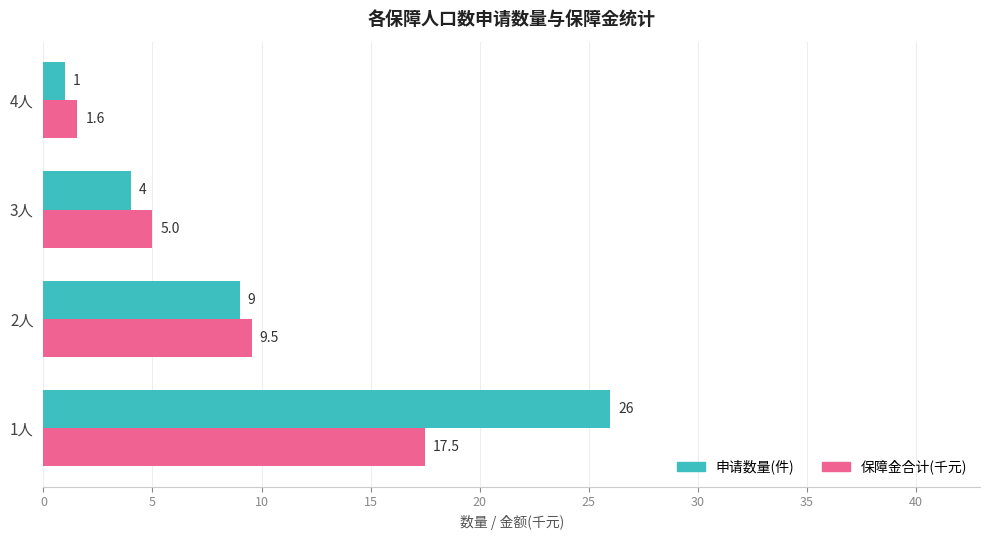

Count the 申请数量(件) values in the range 4 to 26.

3